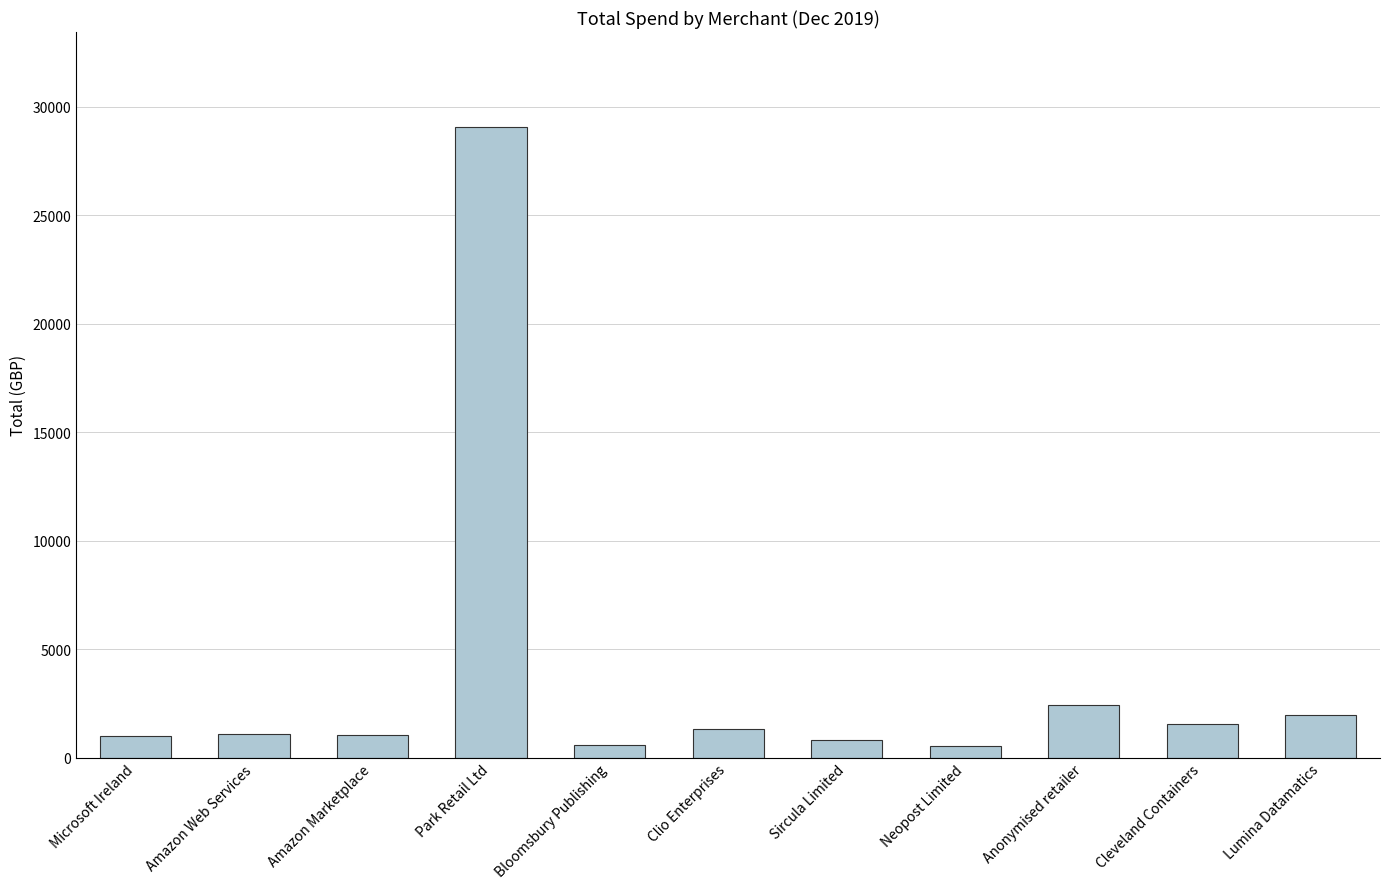

What is the label of the 4th bar from the left?

Park Retail Ltd